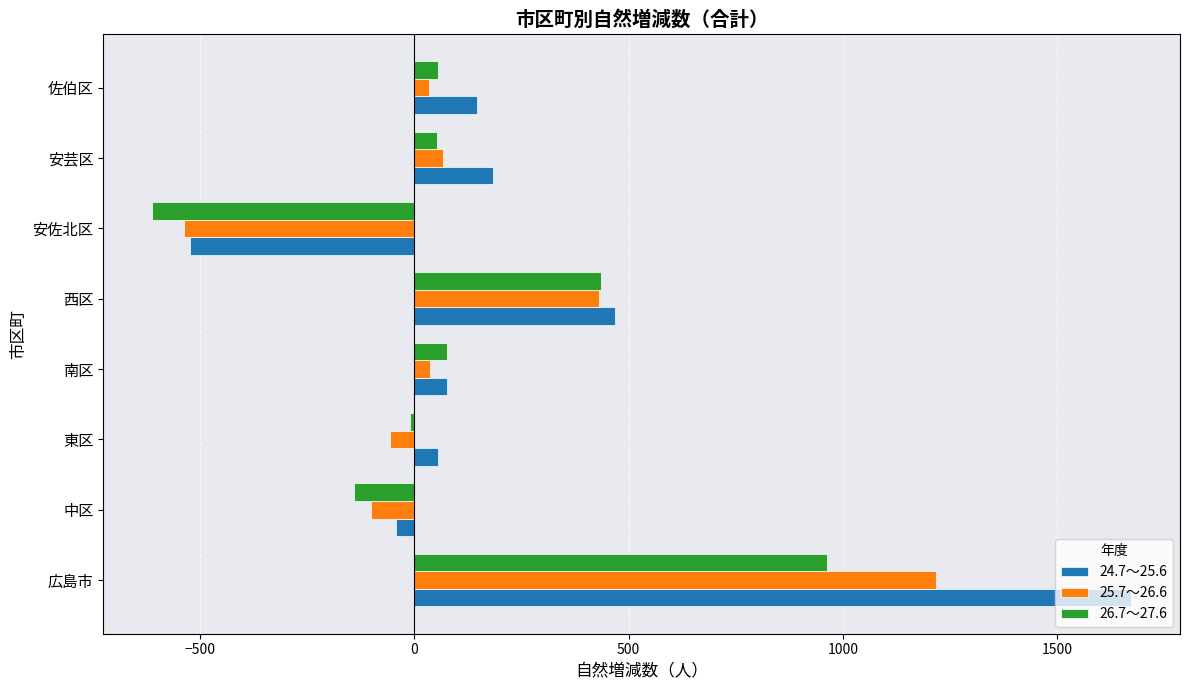

Is the value of 24.7～25.6 at 安佐北区 greater than the value of 26.7～27.6 at 中区?

No